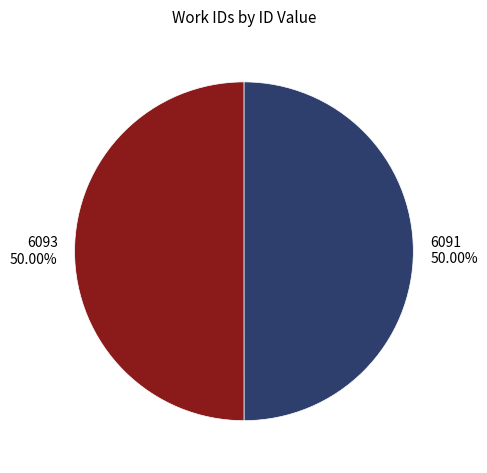

How many slices are in this pie chart?

2